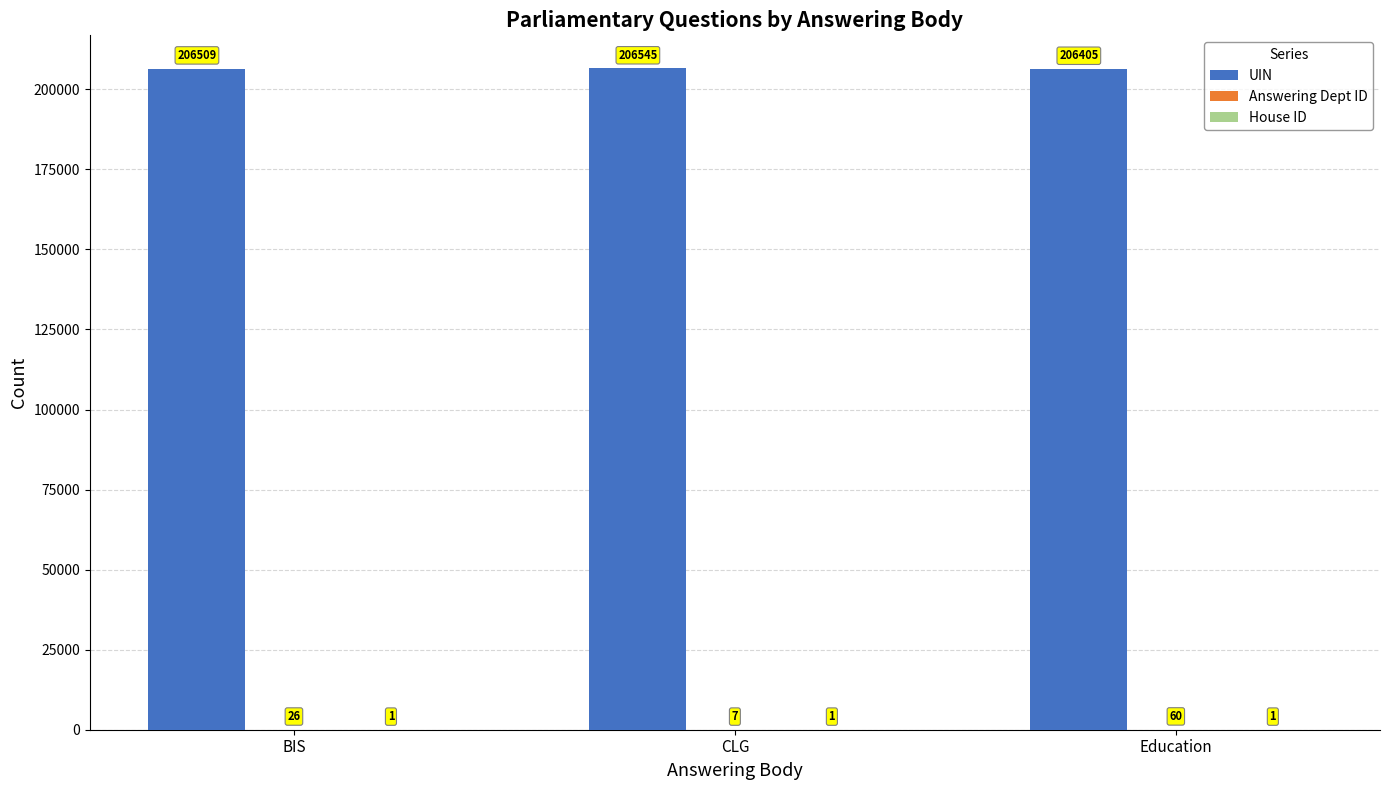

How many UIN values are between 206405 and 206545?

3